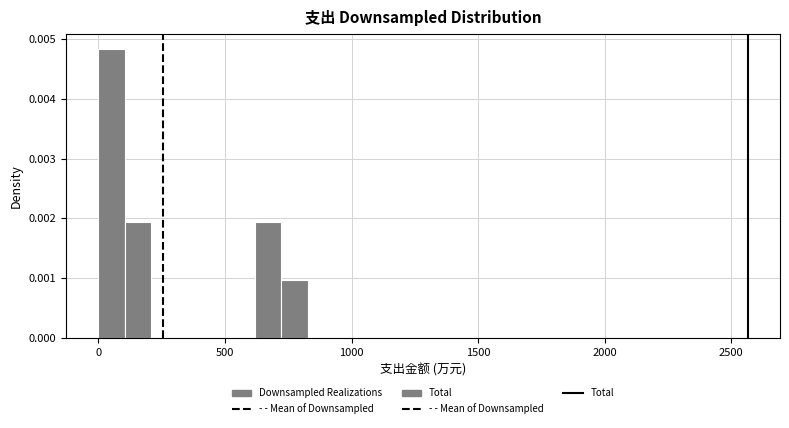

Around what value on the x-axis is the tallest bar? Give the approximate position of its centre, as read against the axis.

50